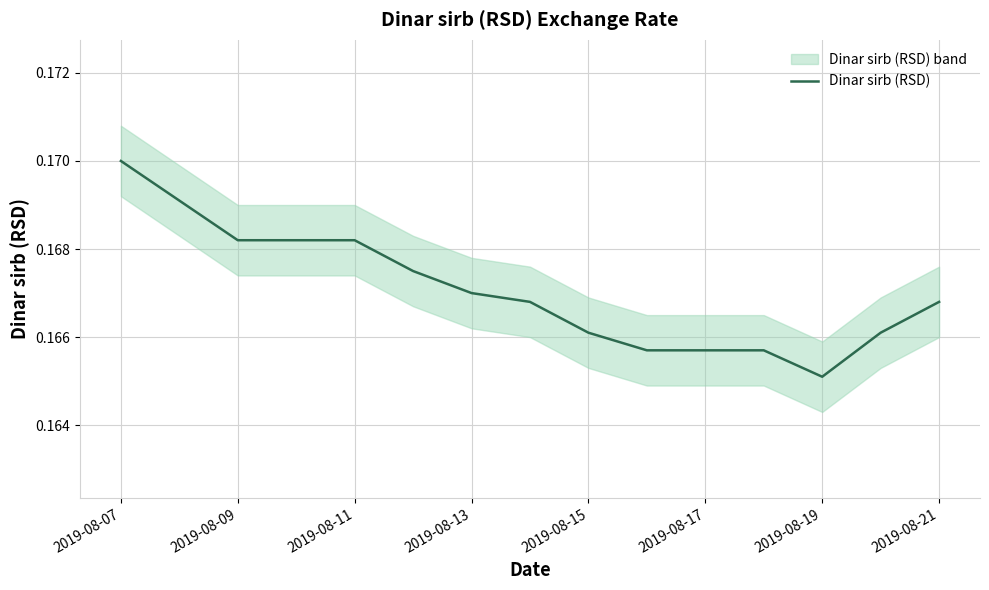

How many data points does each series have?

15